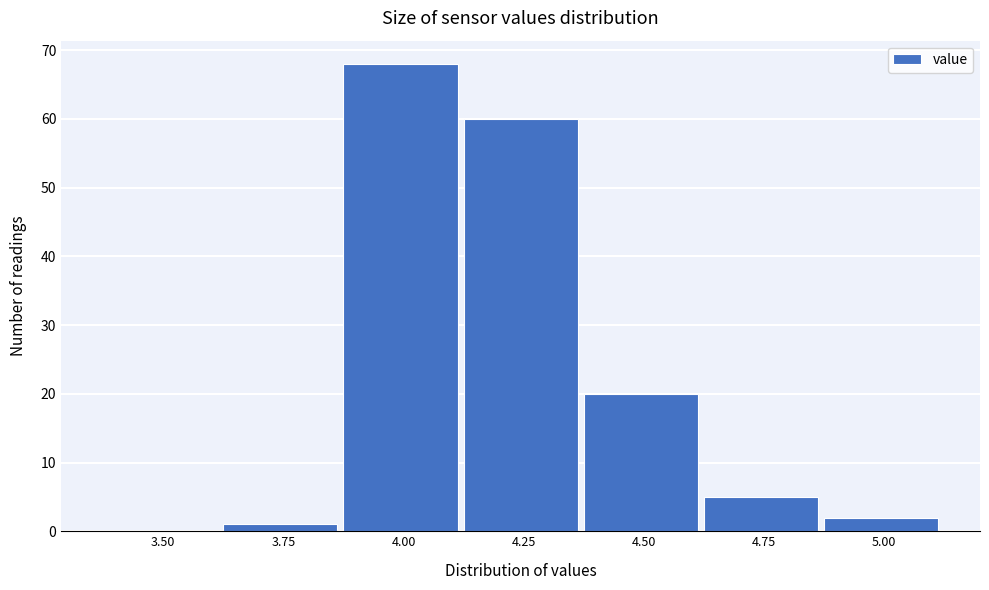

Reading right to left, transcribe all the data shown in this chart.

5.00=2	4.75=5	4.50=20	4.25=60	4.00=68	3.75=1	3.50=0